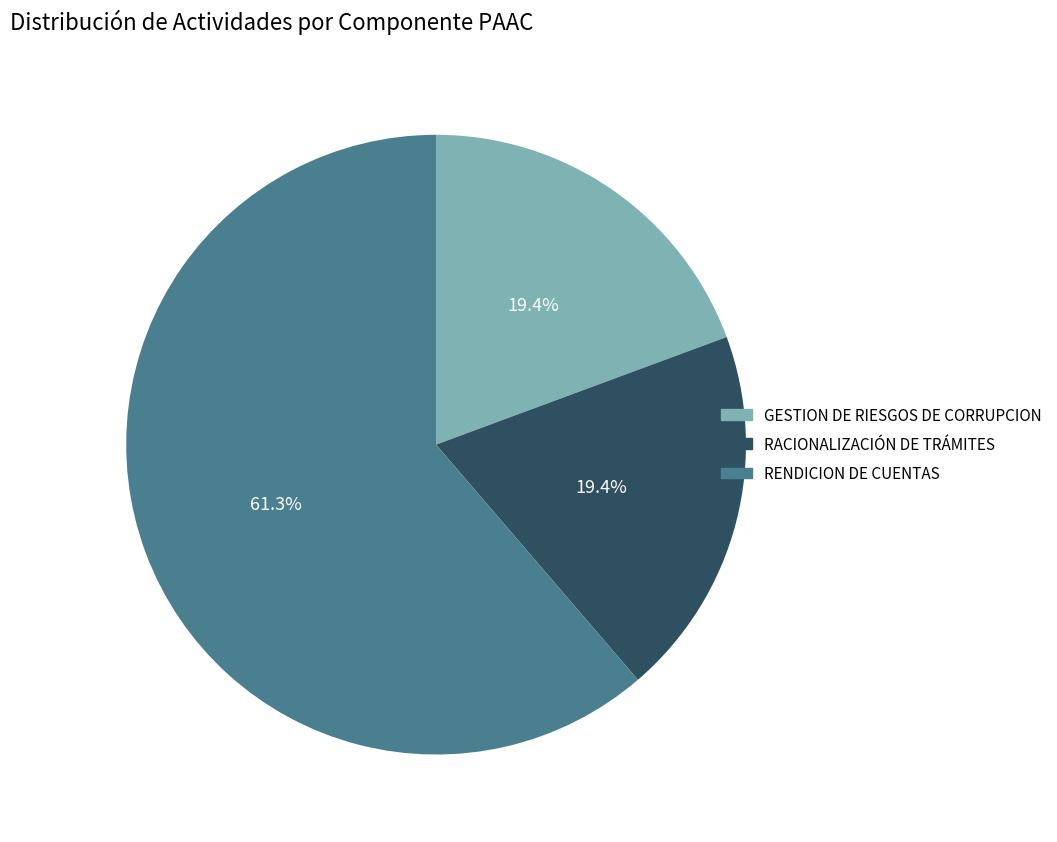

What is the largest slice in the pie chart?

RENDICION DE CUENTAS